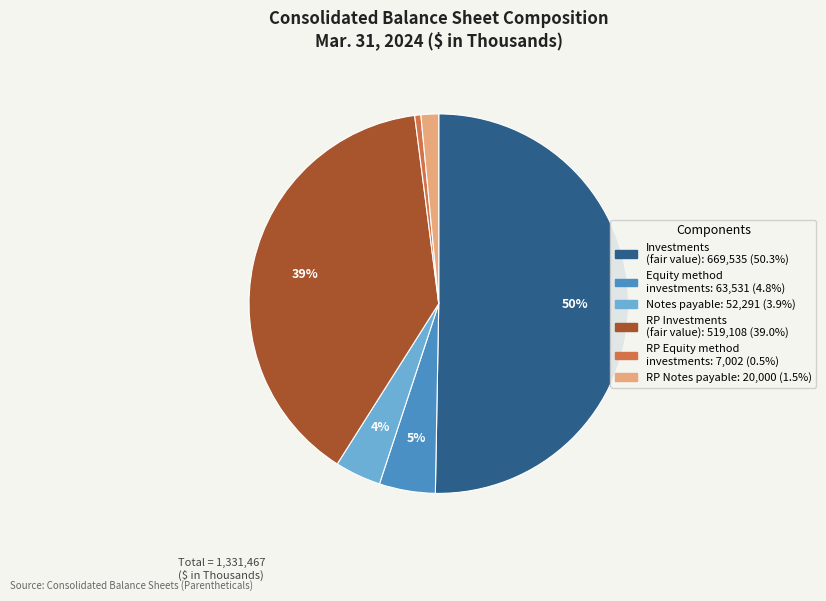

To the nearest percent, what is the average slice percentage?

17%